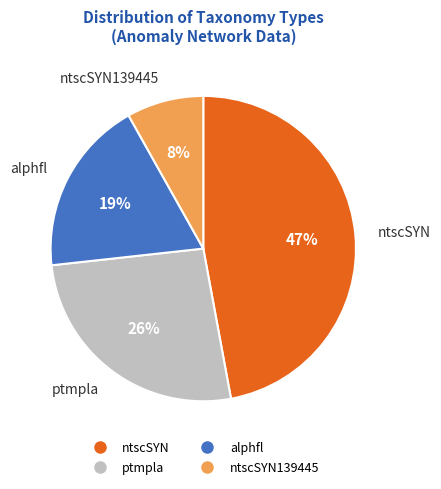

Is there a majority slice in this chart?

No